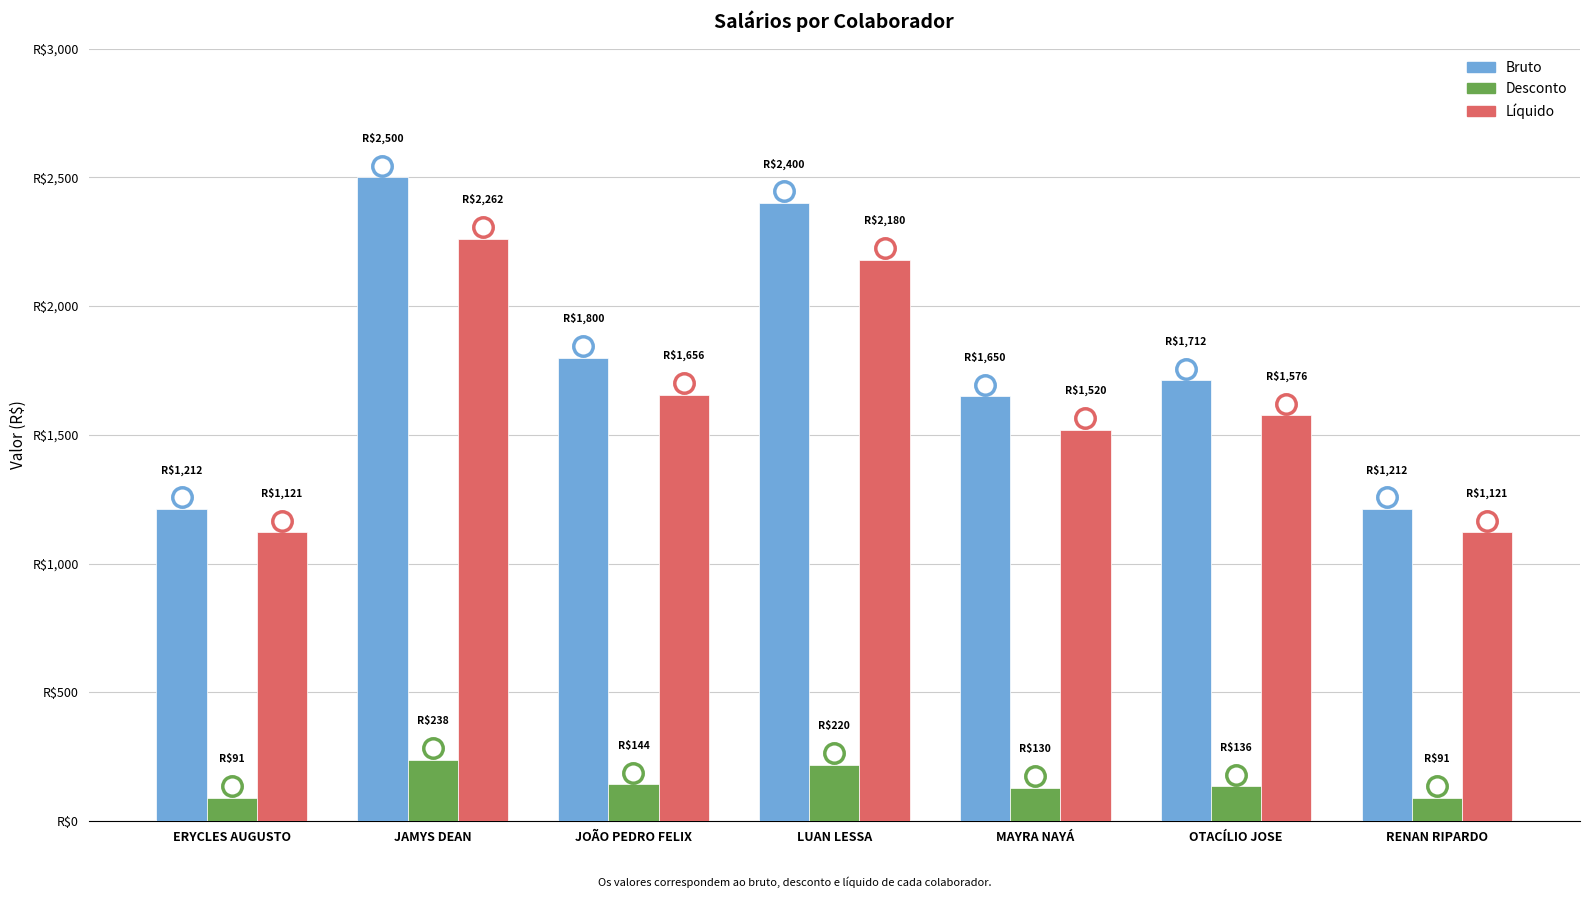

Reading left to right, transcribe all the data shown in this chart.

Bruto: ERYCLES AUGUSTO=1212.0	JAMYS DEAN=2500.0	JOÃO PEDRO FELIX=1800.0	LUAN LESSA=2400.0	MAYRA NAYÁ=1650.0	OTACÍLIO JOSE=1712.0	RENAN RIPARDO=1212.0
Desconto: ERYCLES AUGUSTO=90.9	JAMYS DEAN=238.0	JOÃO PEDRO FELIX=143.8	LUAN LESSA=220.2	MAYRA NAYÁ=130.3	OTACÍLIO JOSE=135.9	RENAN RIPARDO=90.9
Líquido: ERYCLES AUGUSTO=1121.1	JAMYS DEAN=2262.0	JOÃO PEDRO FELIX=1656.2	LUAN LESSA=2179.8	MAYRA NAYÁ=1519.7	OTACÍLIO JOSE=1576.1	RENAN RIPARDO=1121.1